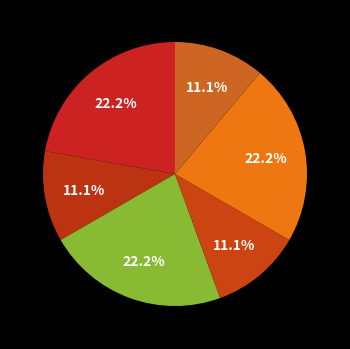

Count the number of slices in the pie.

6